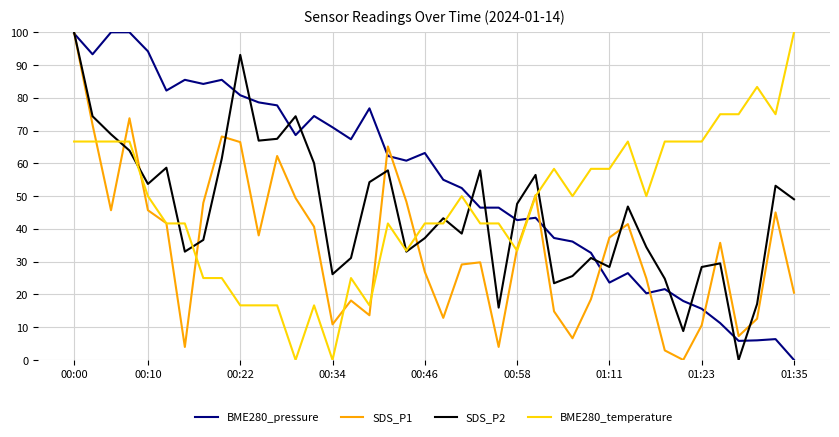

What is the sum of all SDS_P1 values?

1377.2